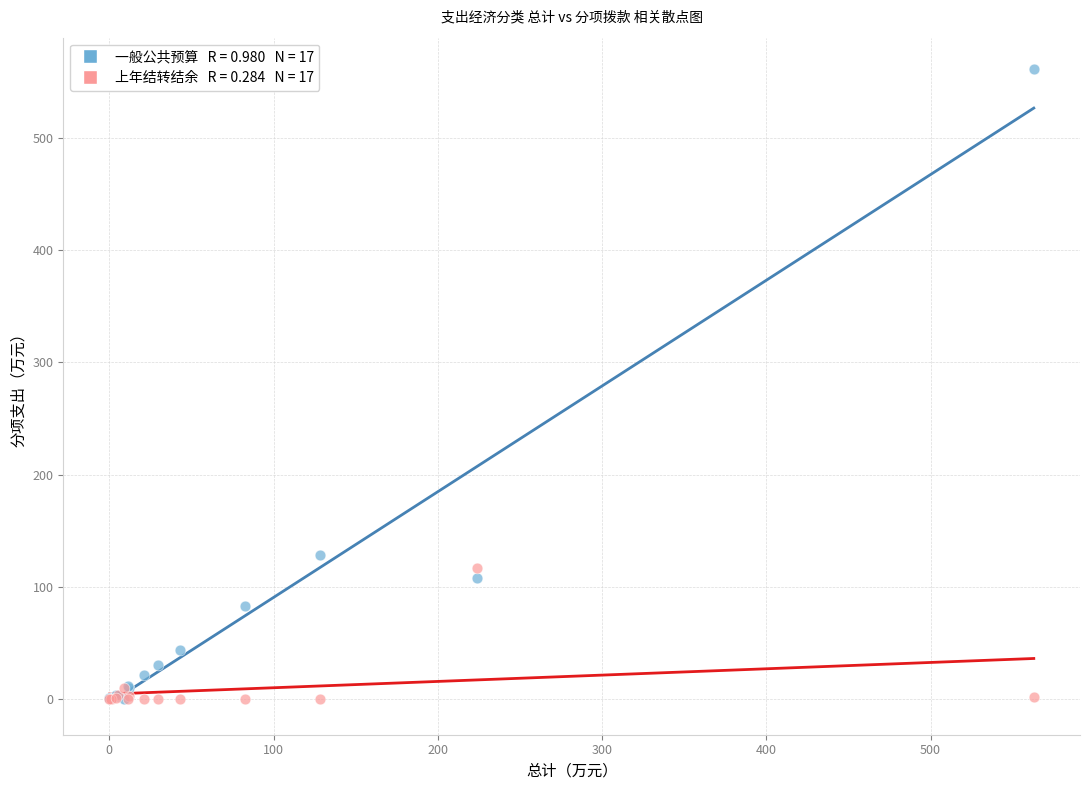

Across all series, what Y value is closest to 280?

128.2